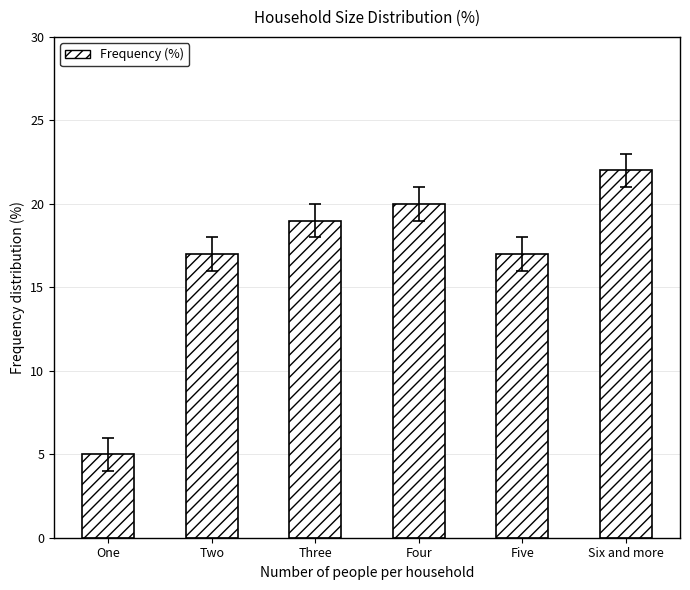

What is the minimum value shown in the chart?

5